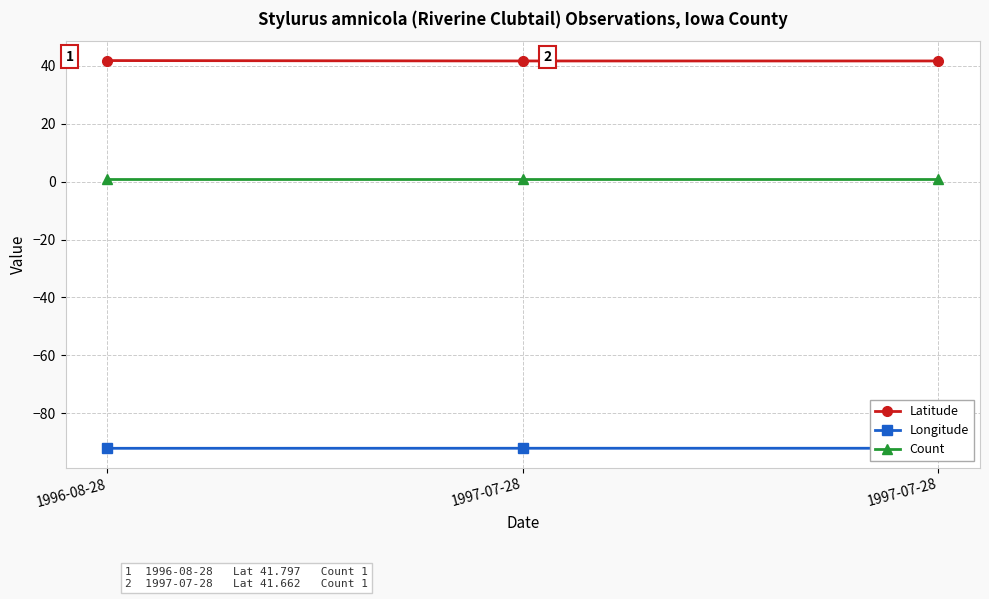

What is the label of the 3rd point from the left?

1997-07-28